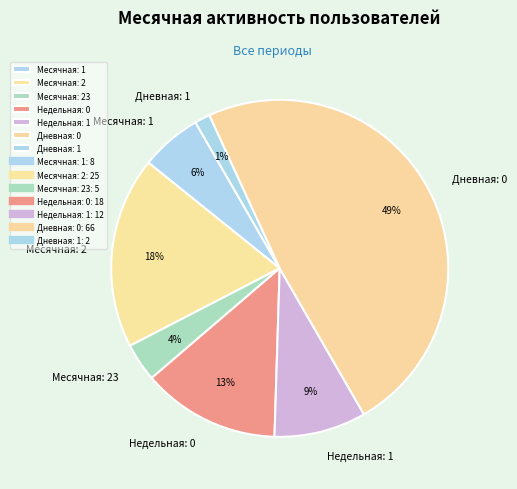

Which has a higher value, Недельная: 0 or Месячная: 23?

Недельная: 0